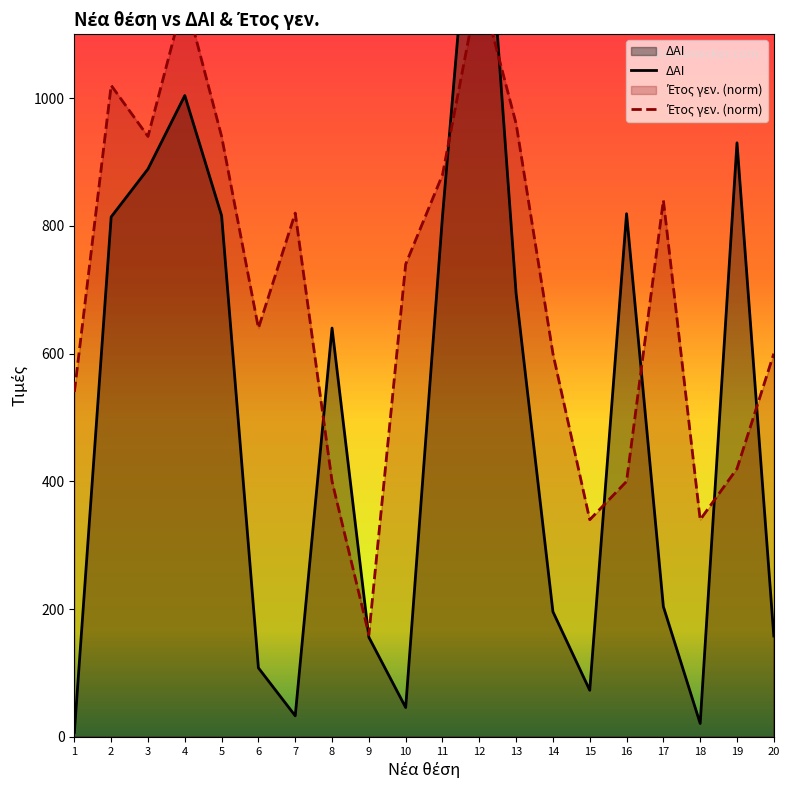

Which series changed the most between 9 and 14?

Έτος γεν.